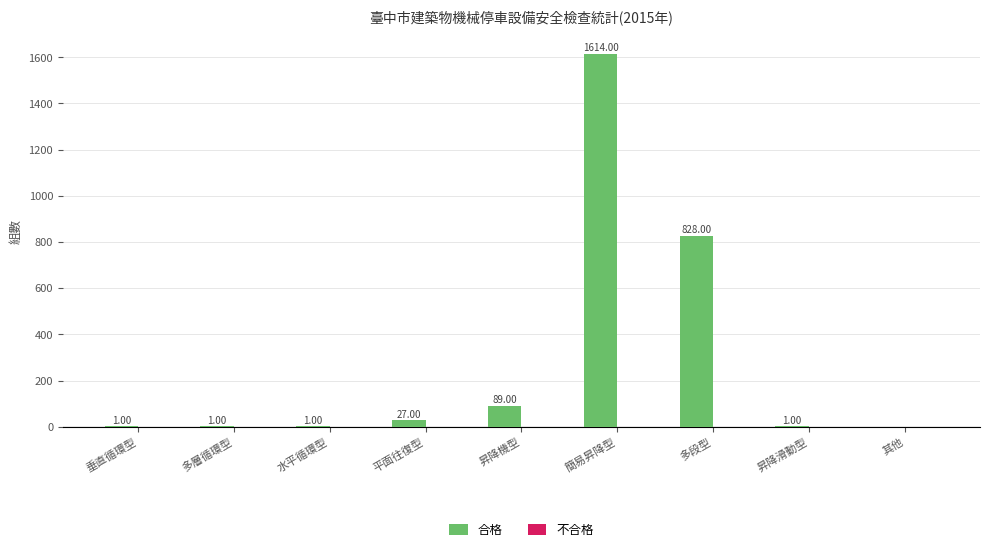

What is the ratio of the value at 平面往復型 to the value at 多層循環型?

27.0